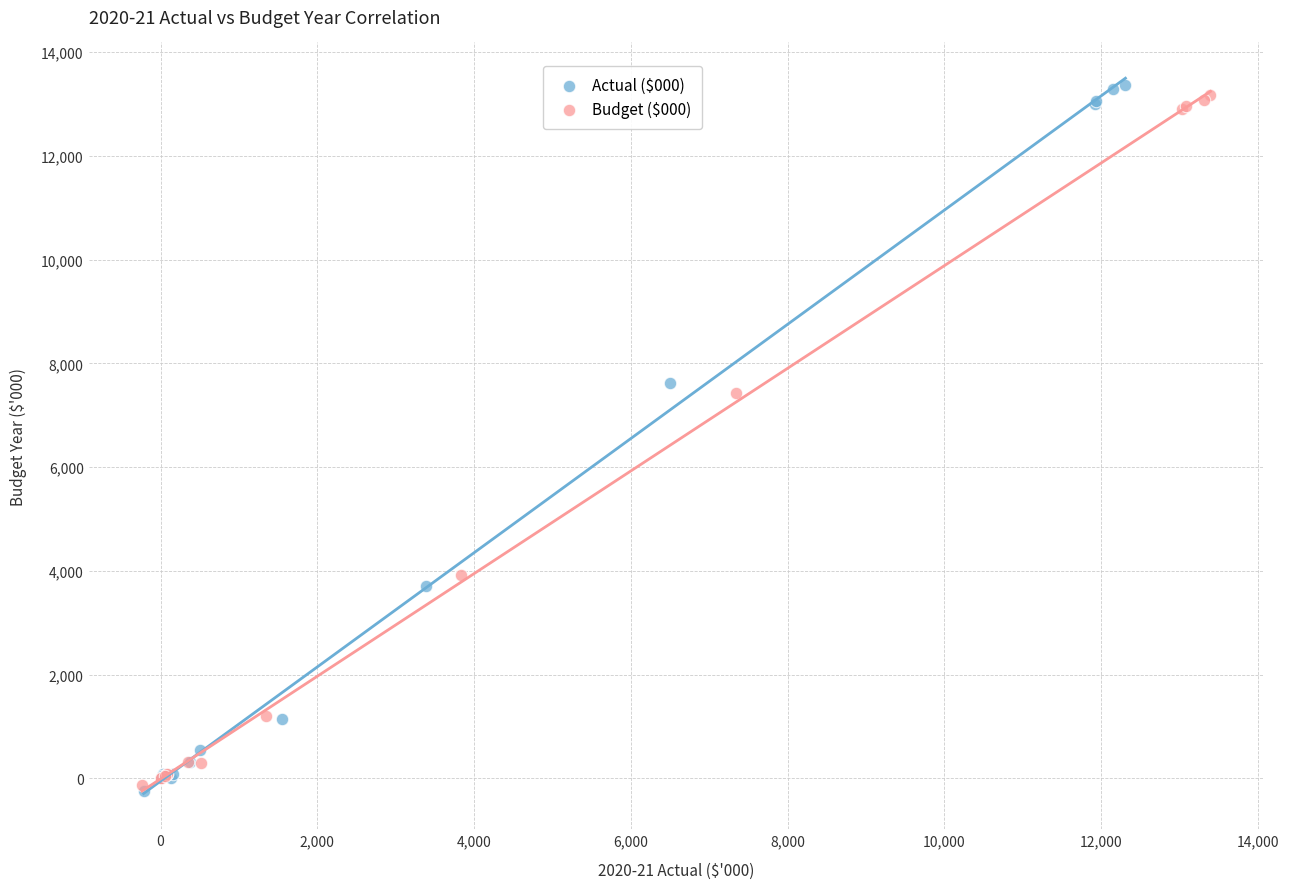

What are all the series names shown in the legend?

Actual ($000), Budget ($000)